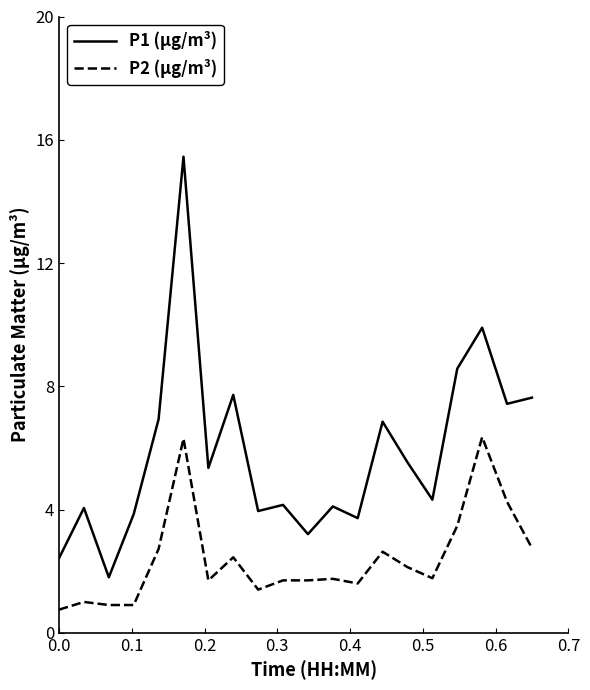

What is the difference between the maximum and minimum values in the P2 (µg/m³) series?

5.6